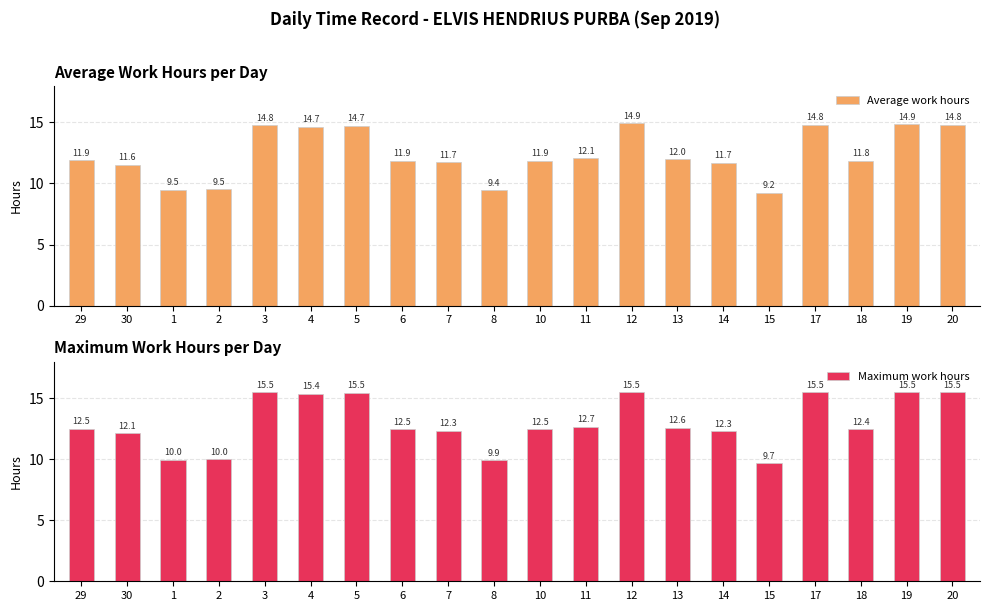

Read the Maximum work hours value at 12.

15.5